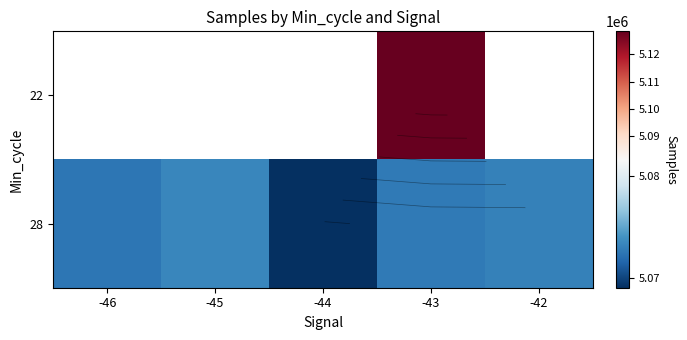

How many values in the 28 series are below 5072722?

2